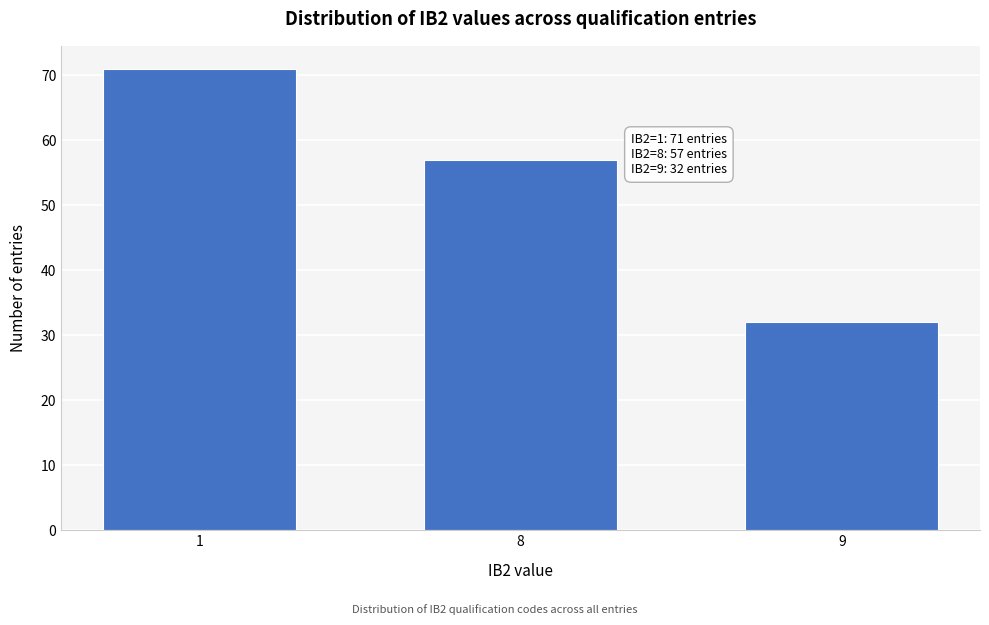

Reading left to right, what are all the values shown in this chart?

71	57	32